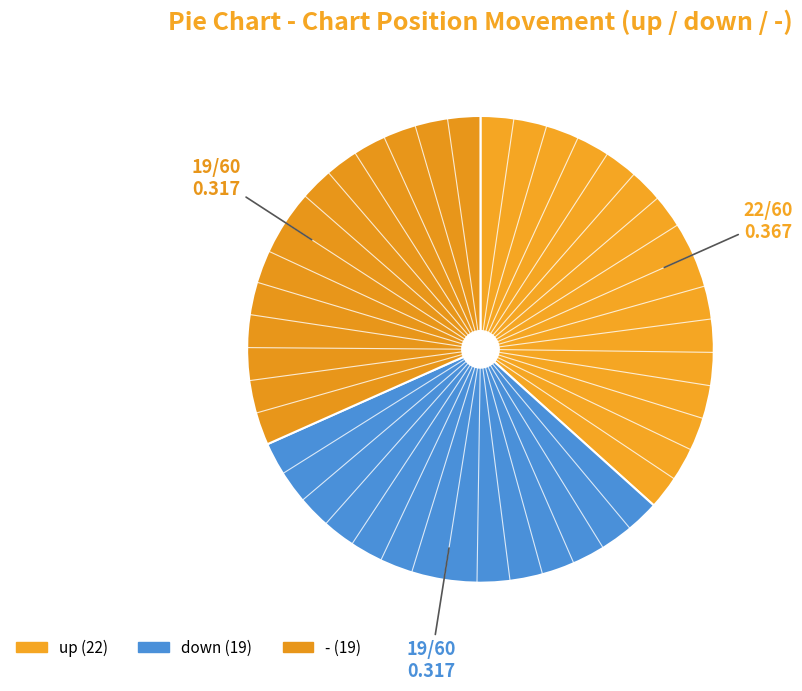

What percentage do down and up together represent?

68.3%